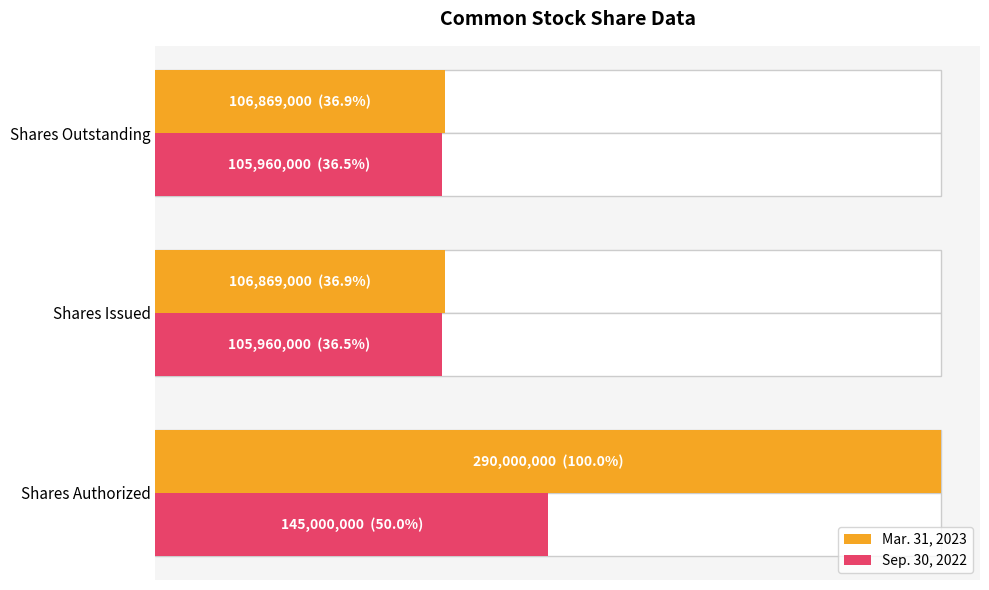

What is the average value of the Mar. 31, 2023 series?

167912667